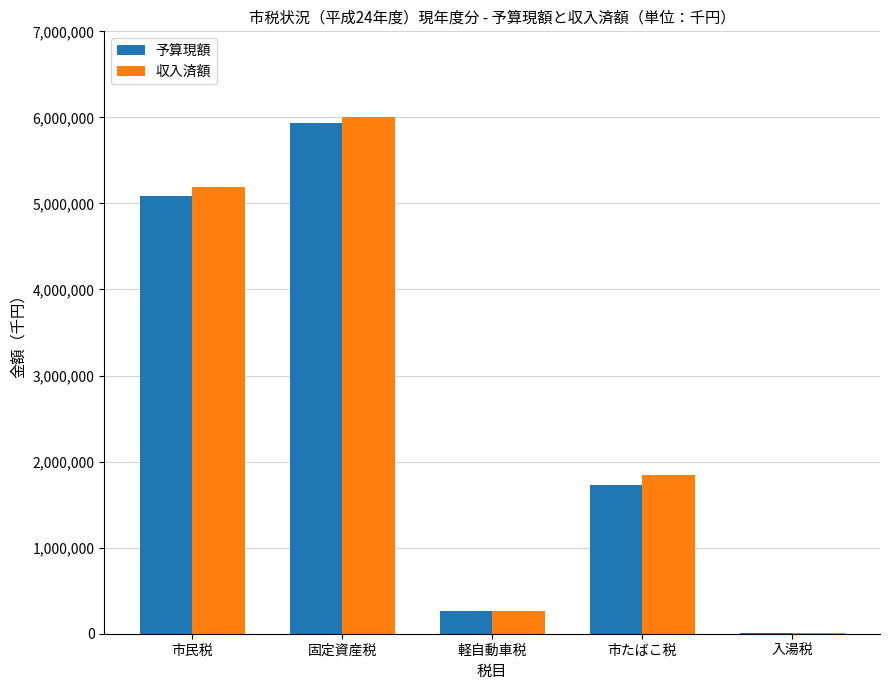

At which category is the sum across all series the highest?

固定資産税